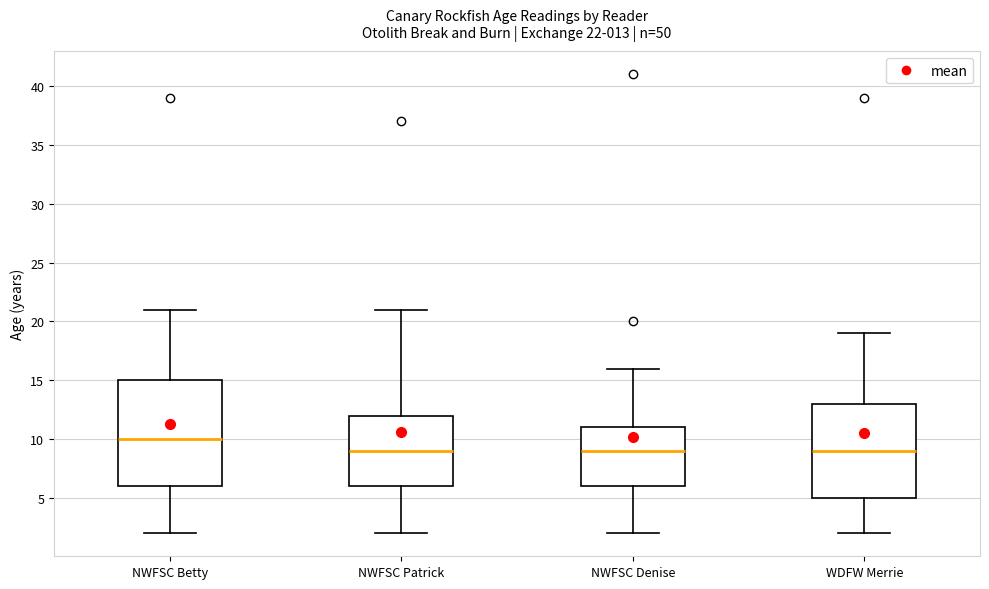

Comparing the boxes themselves (not the whiskers), which one is the tallest?

NWFSC Betty